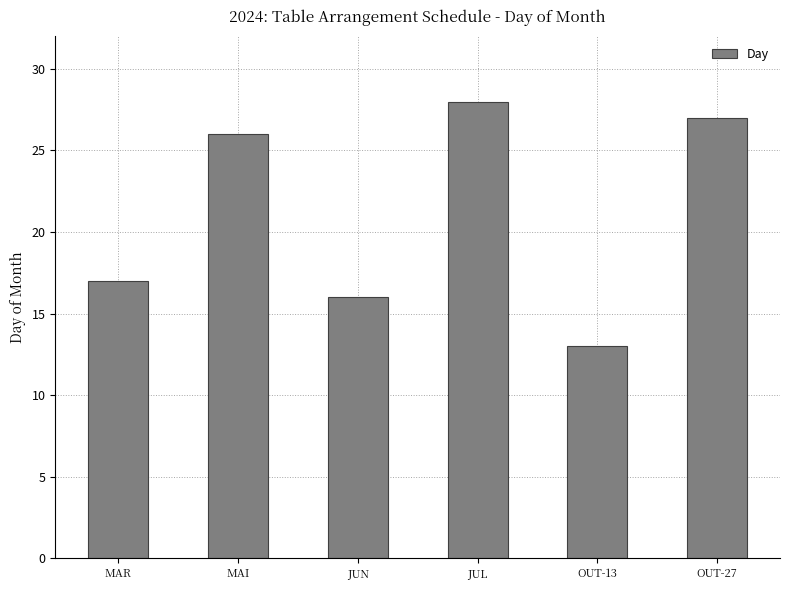

Which category has the lowest value across all series?

OUT-13